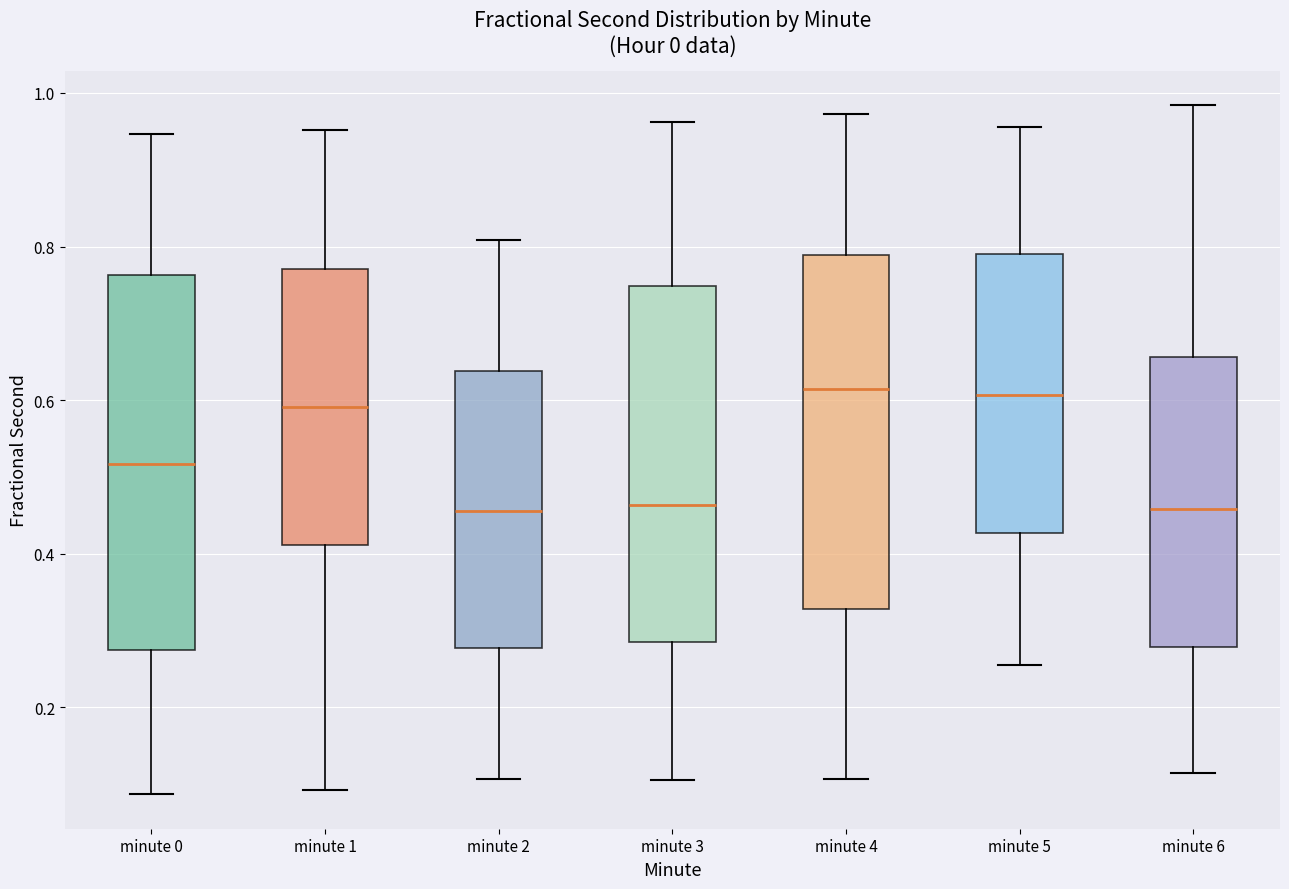

Reading left to right, read every box against the y-axis: the position of its median line, the range the box covers, and the ends of its whiskers. The values are not printed on the chart, so give them approximately, as read against the axis.

minute 0: median 0.52, box 0.28 to 0.76, whiskers 0.08 to 0.94
minute 1: median 0.60, box 0.42 to 0.78, whiskers 0.10 to 0.96
minute 2: median 0.46, box 0.28 to 0.64, whiskers 0.10 to 0.80
minute 3: median 0.46, box 0.28 to 0.74, whiskers 0.10 to 0.96
minute 4: median 0.62, box 0.32 to 0.78, whiskers 0.10 to 0.98
minute 5: median 0.60, box 0.42 to 0.80, whiskers 0.26 to 0.96
minute 6: median 0.46, box 0.28 to 0.66, whiskers 0.12 to 0.98